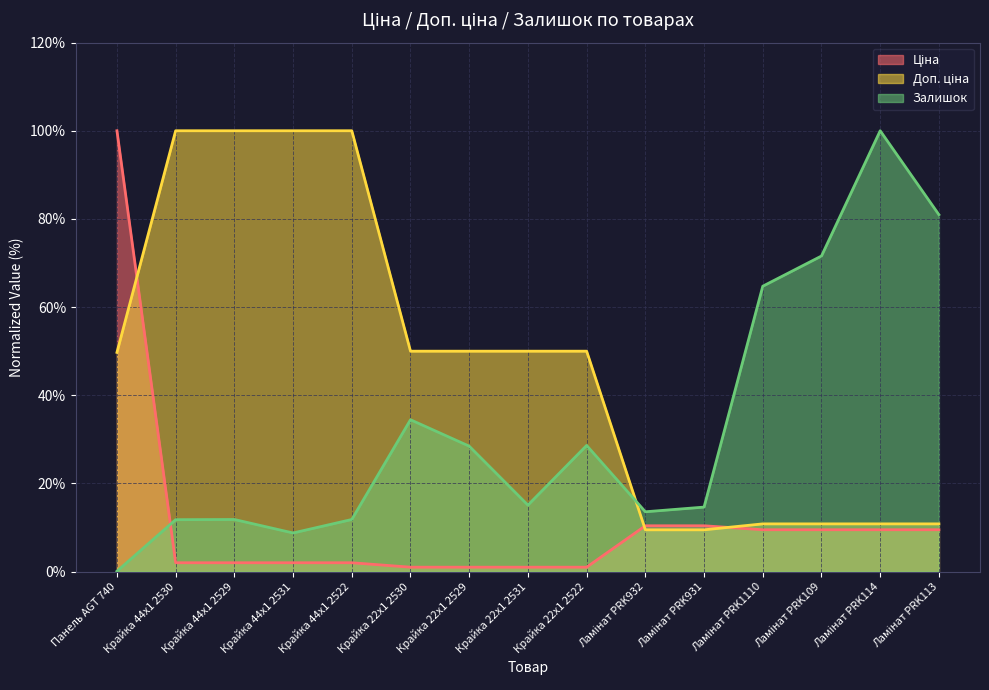

True or false: Ціна and Залишок cross at least once.

True